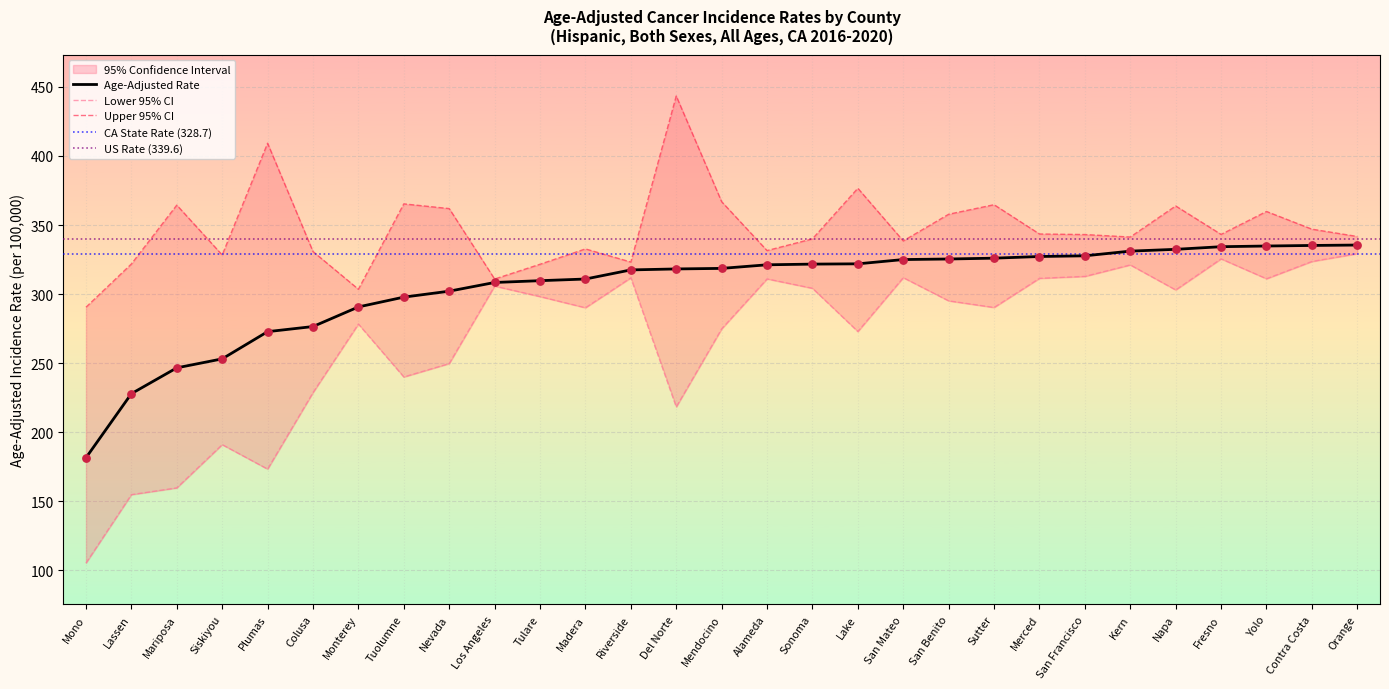

Which series contains the lowest Y value?

Lower 95% CI